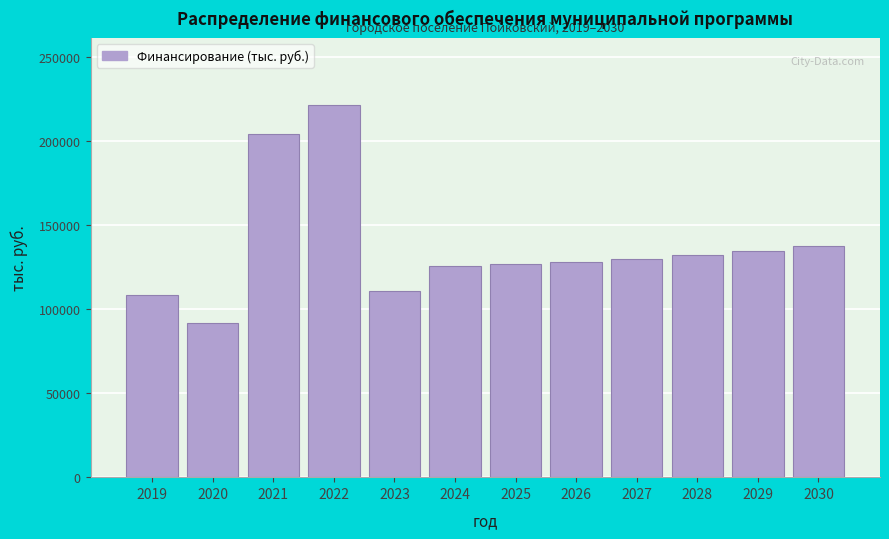

Reading right to left, extract all data points from this chart.

2030=137474.0	2029=134875.4	2028=132376.7	2027=129974.2	2026=128201.9	2025=127058.9	2024=125938.4	2023=111173.2	2022=221667.3	2021=204464.4	2020=92013.5	2019=108450.6